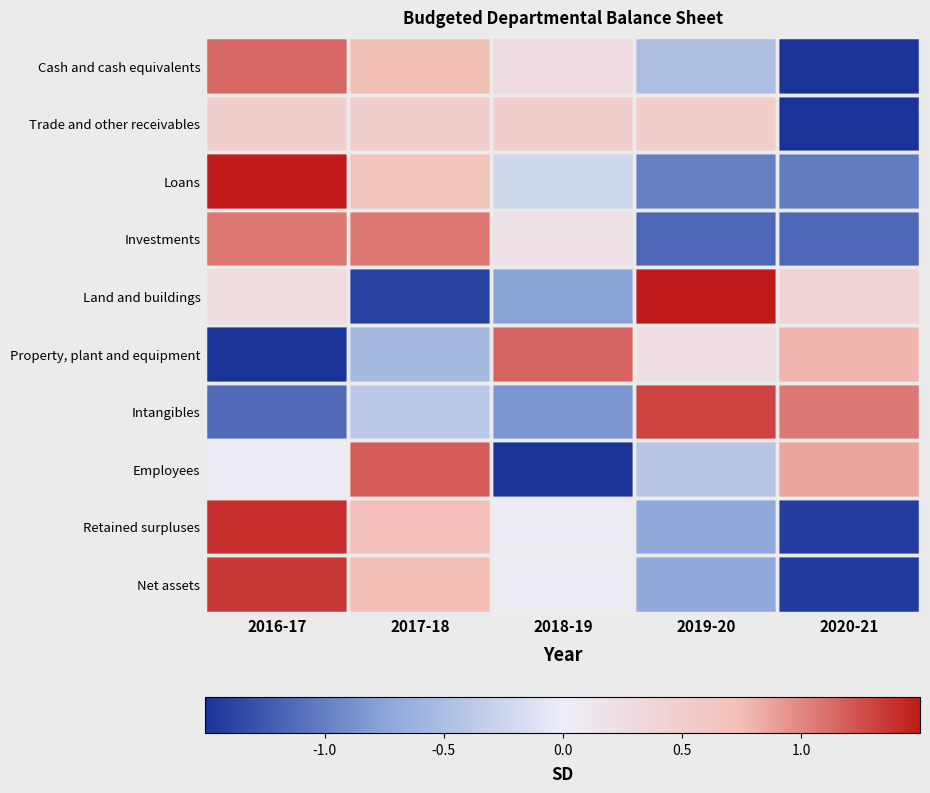

Rank the series by their maximum value, from highest to lowest.

Loans, Land and buildings, Retained surpluses, Net assets, Intangibles, Employees, Property, plant and equipment, Cash and cash equivalents, Investments, Trade and other receivables